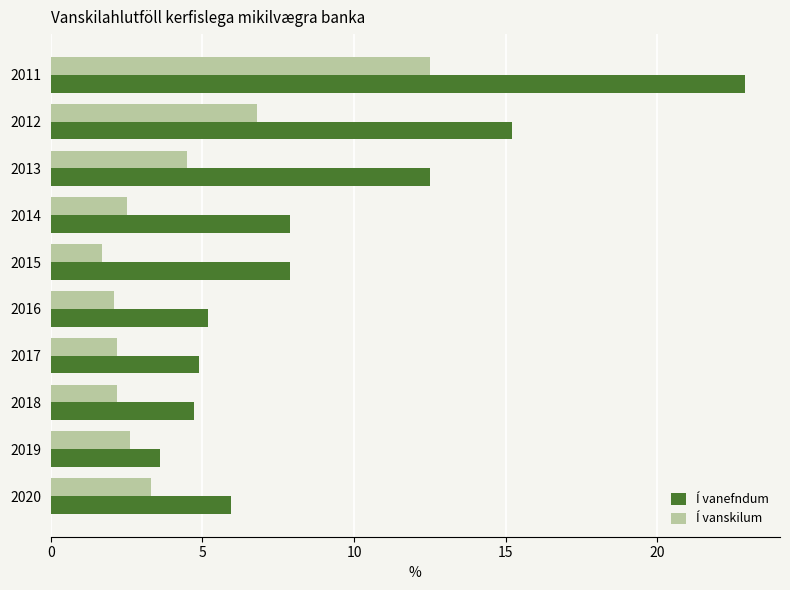

True or false: Í vanefndum has a value of 7.9 at 2015.

True